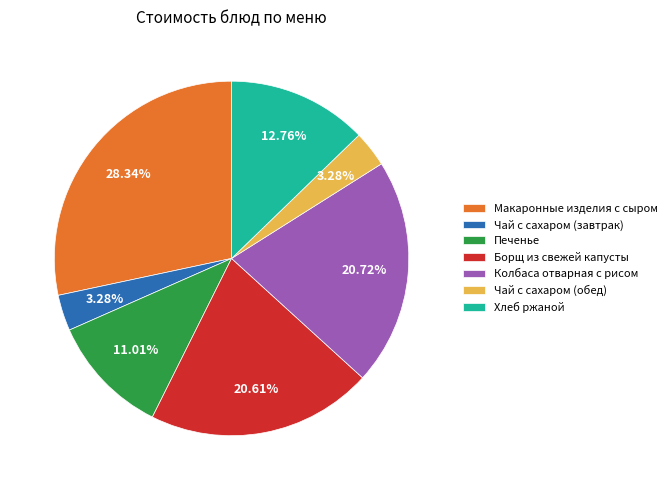

Count the number of slices in the pie.

7